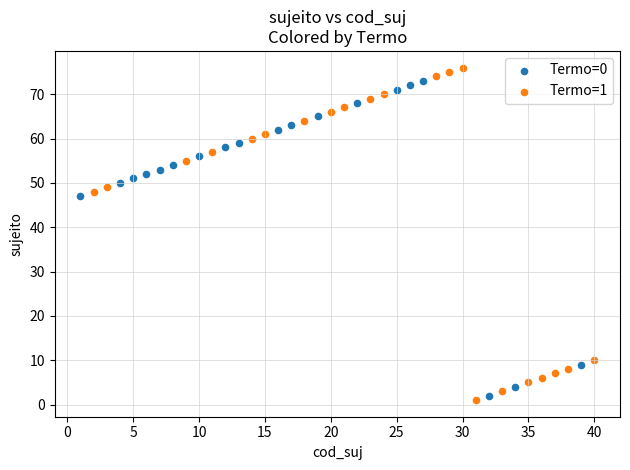

Which series contains the lowest Y value?

Termo=1